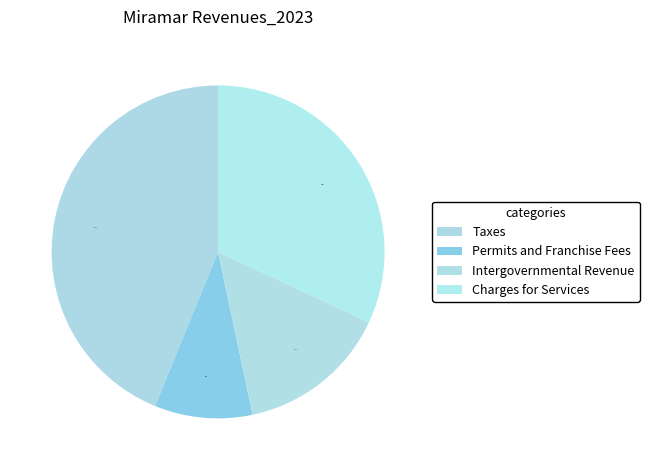

To the nearest percent, what is the average slice percentage?

25%